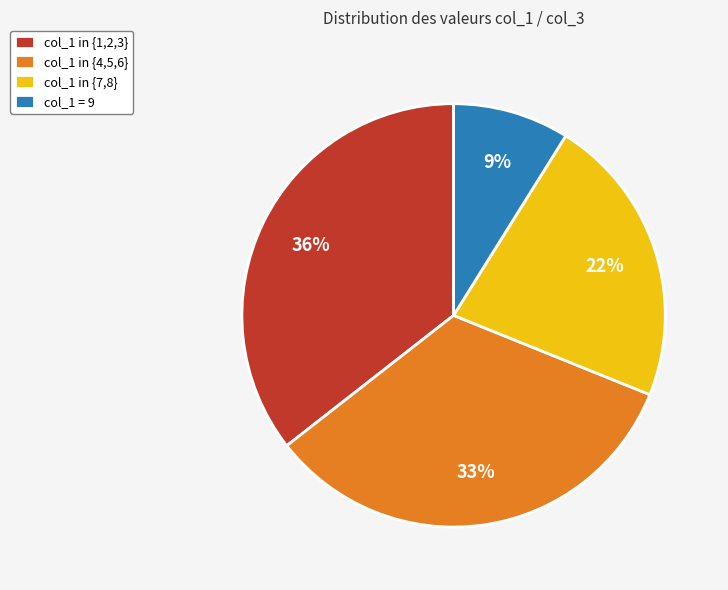

Between col_1 in {4,5,6} and col_1 in {1,2,3}, which is larger?

col_1 in {1,2,3}